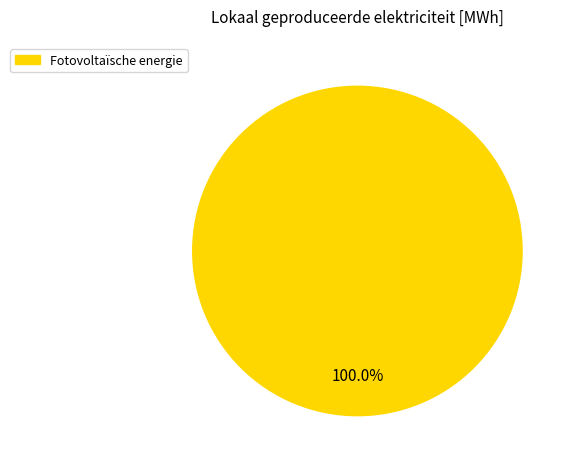

Does any single category account for the majority?

Yes